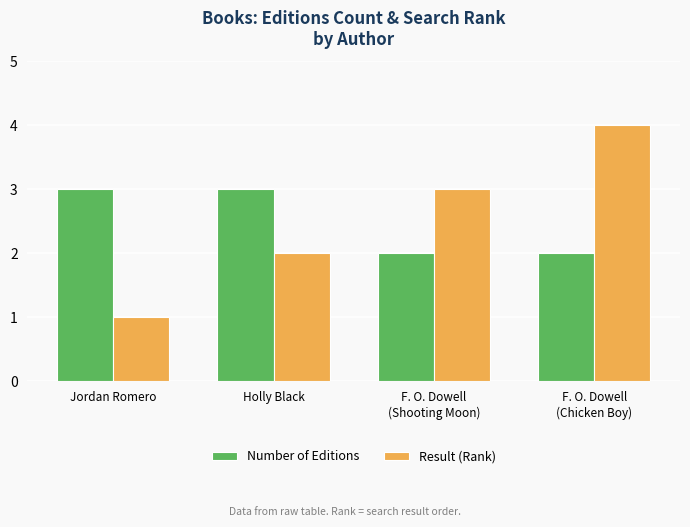

How many bars are there in total?

8